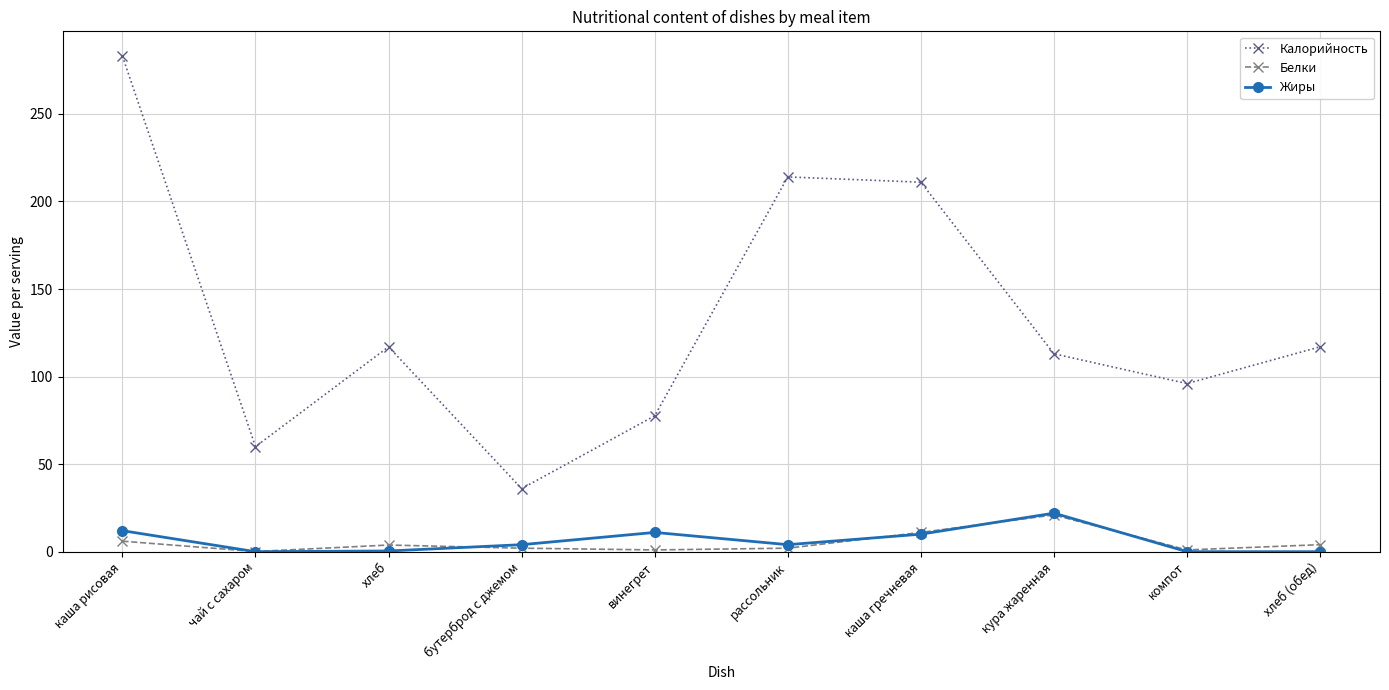

What is the difference between the second highest and minimum values in the Калорийность series?

178.0